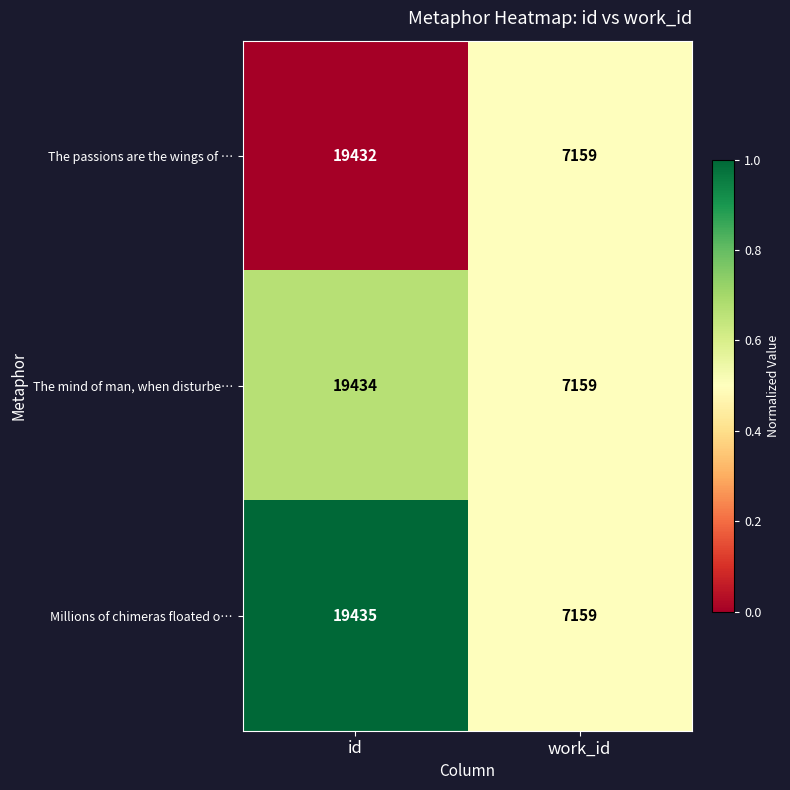

Which series has the widest spread of values?

Millions of chimeras floated o…